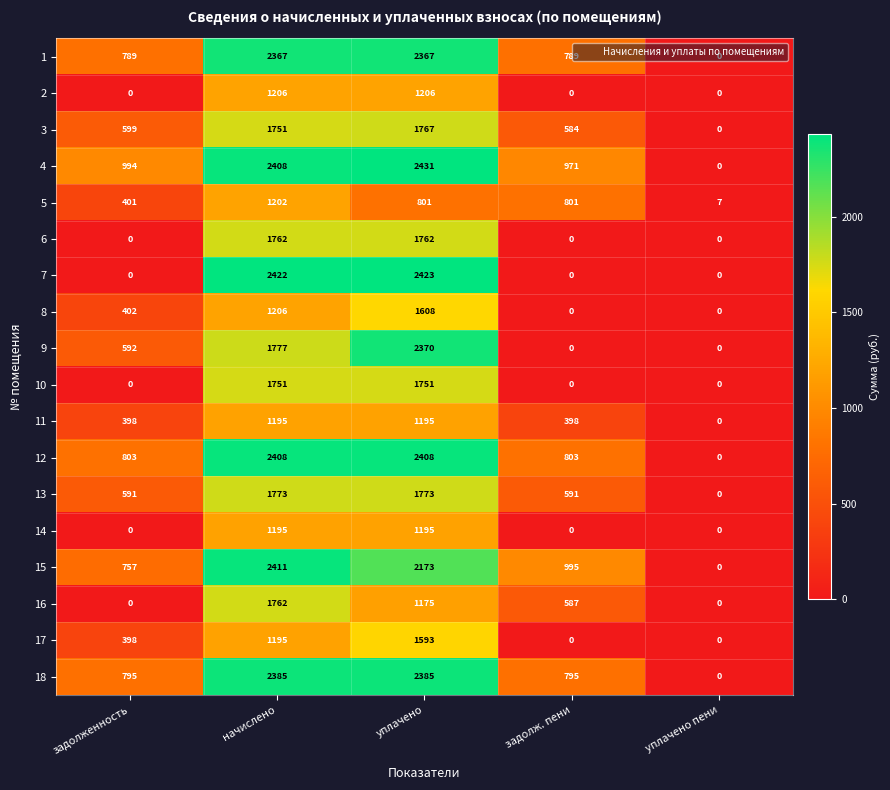

At which category is the sum across all series the highest?

уплачено